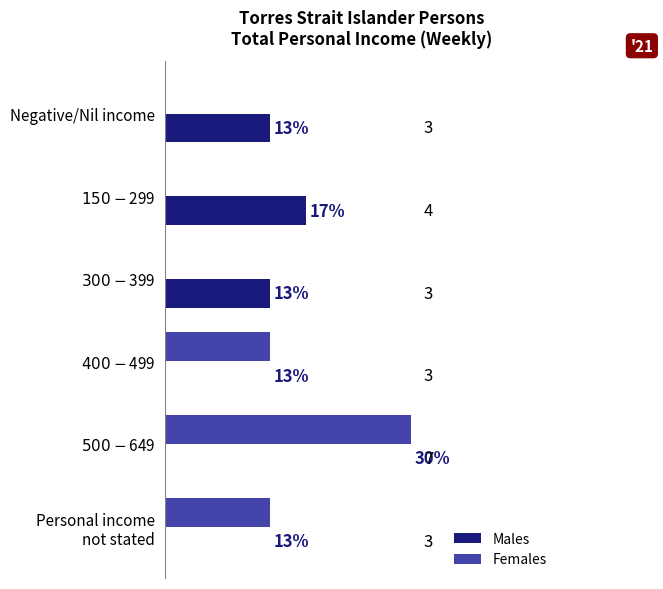

Which series has the largest total across all categories?

Females